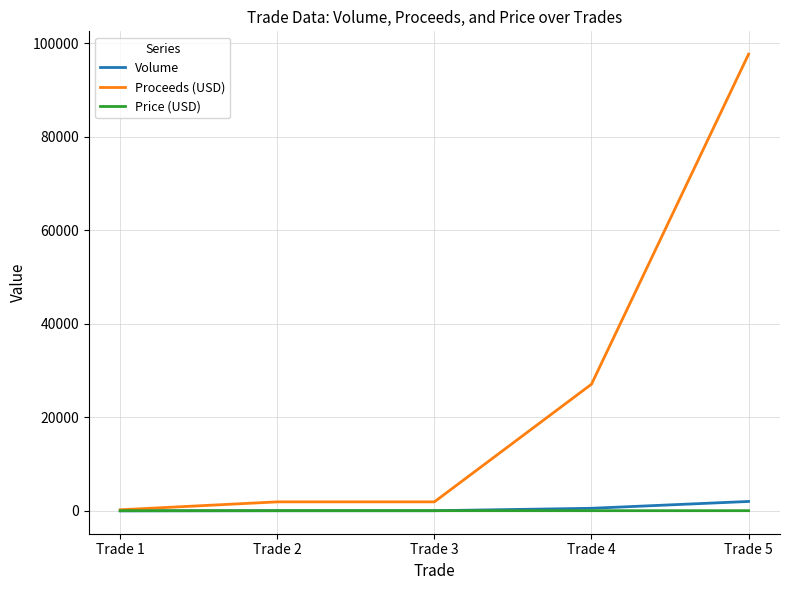

What is the maximum value shown in the chart?

97715.4